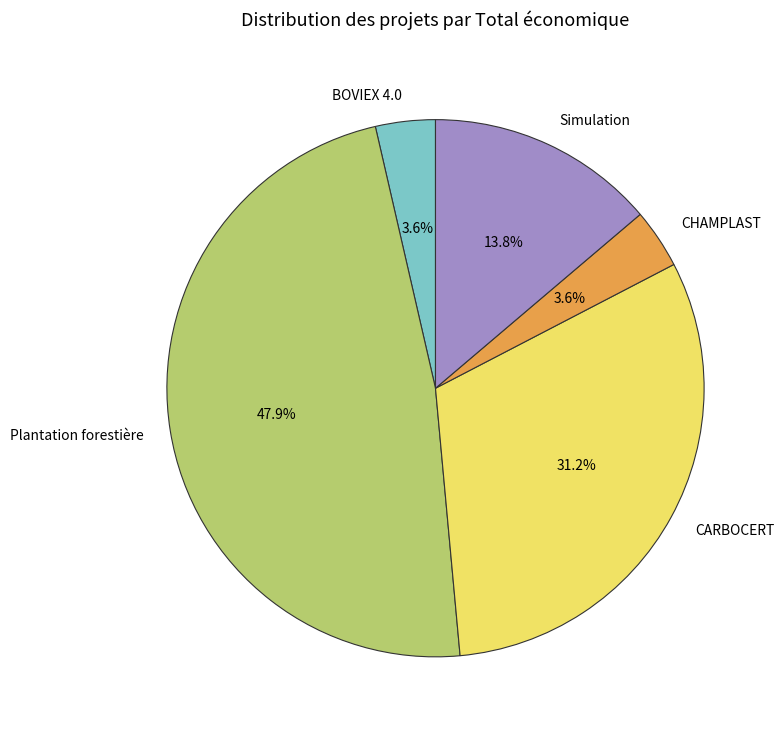

Which slice is the largest?

Plantation forestière